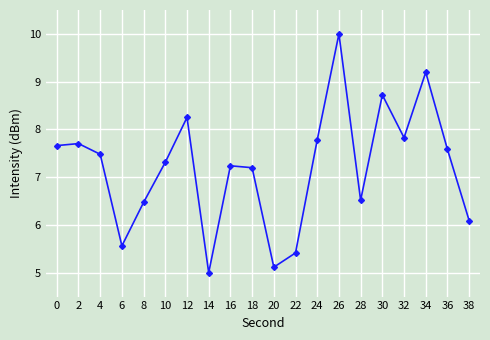

The value at 0 is 7.7. True or false?

True